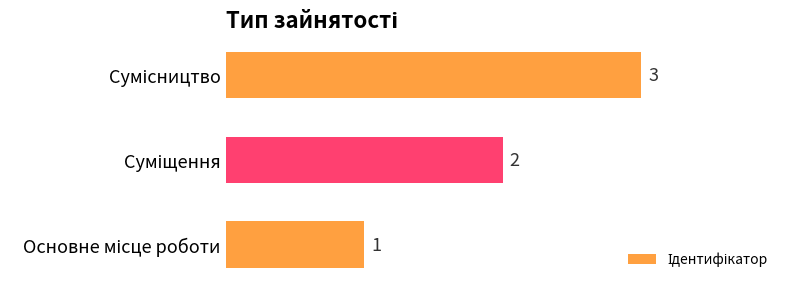

What is the minimum value shown in the chart?

1